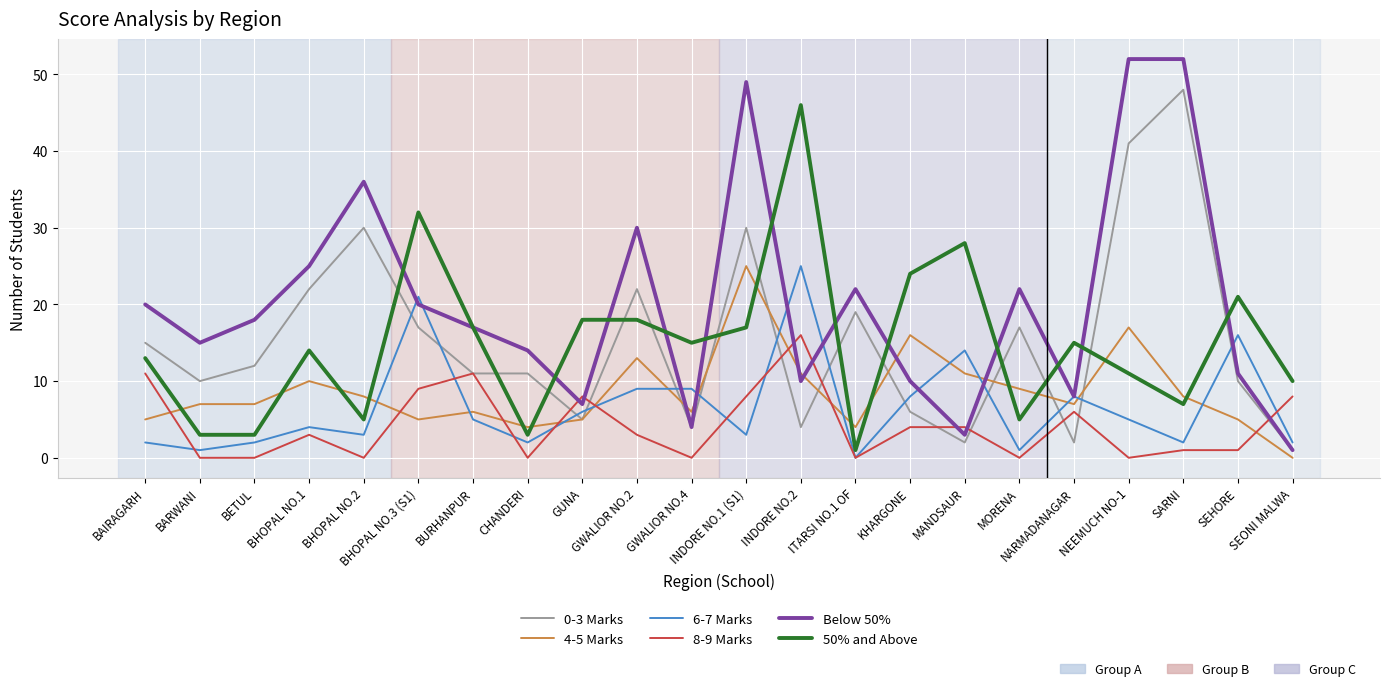

After their last crossing, which series has the higher values: 50% and Above or 4-5 Marks?

50% and Above